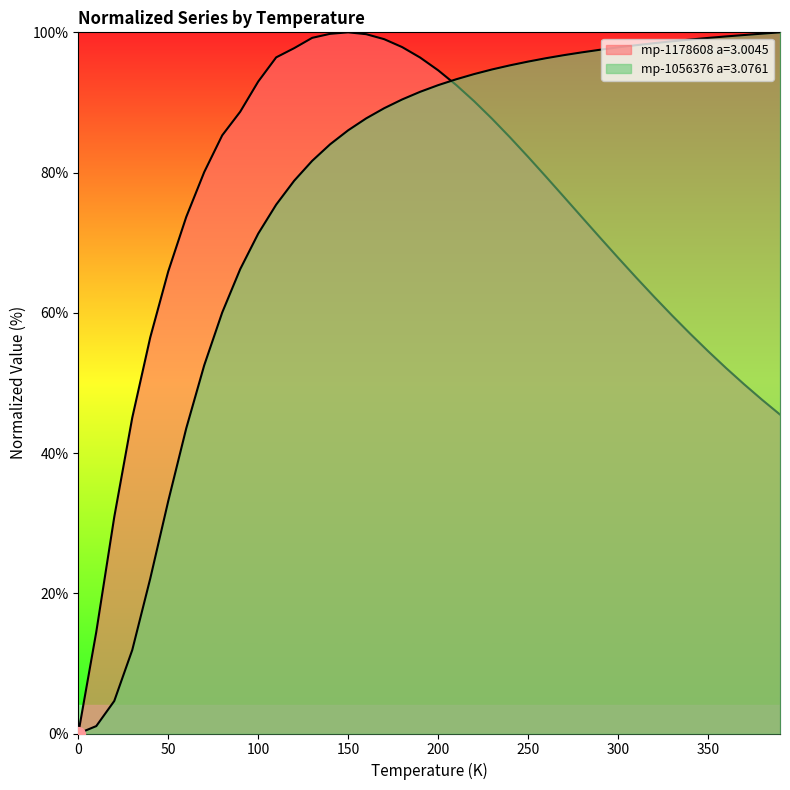

How many times do mp-1178608 a=3.0045 and mp-1056376 a=3.0761 cross each other?

1